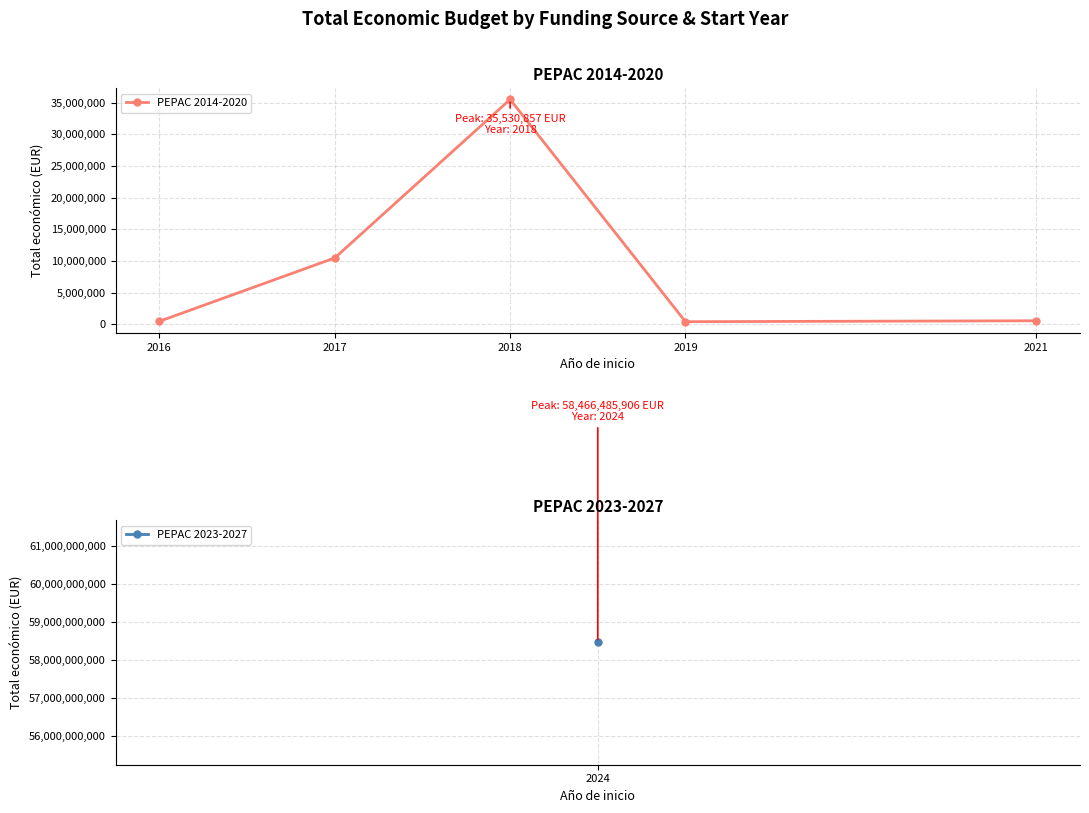

What is the greatest value displayed?

35530857